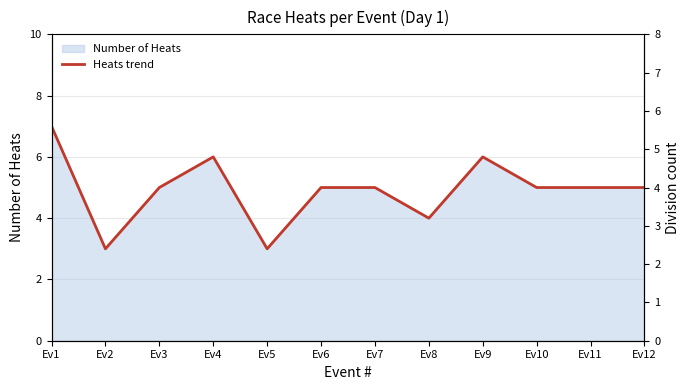

Reading left to right, list all the values displayed in this chart.

7	3	5	6	3	5	5	4	6	5	5	5